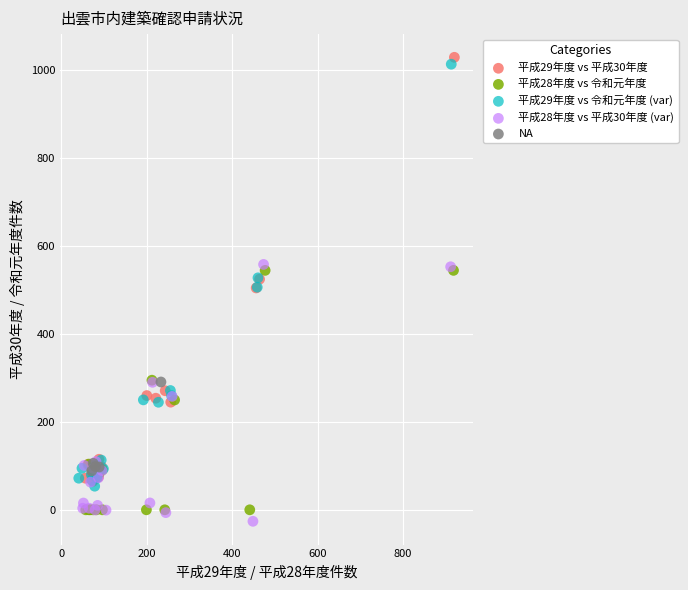

Which series has the widest spread of Y values?

平成29年度 vs 平成30年度